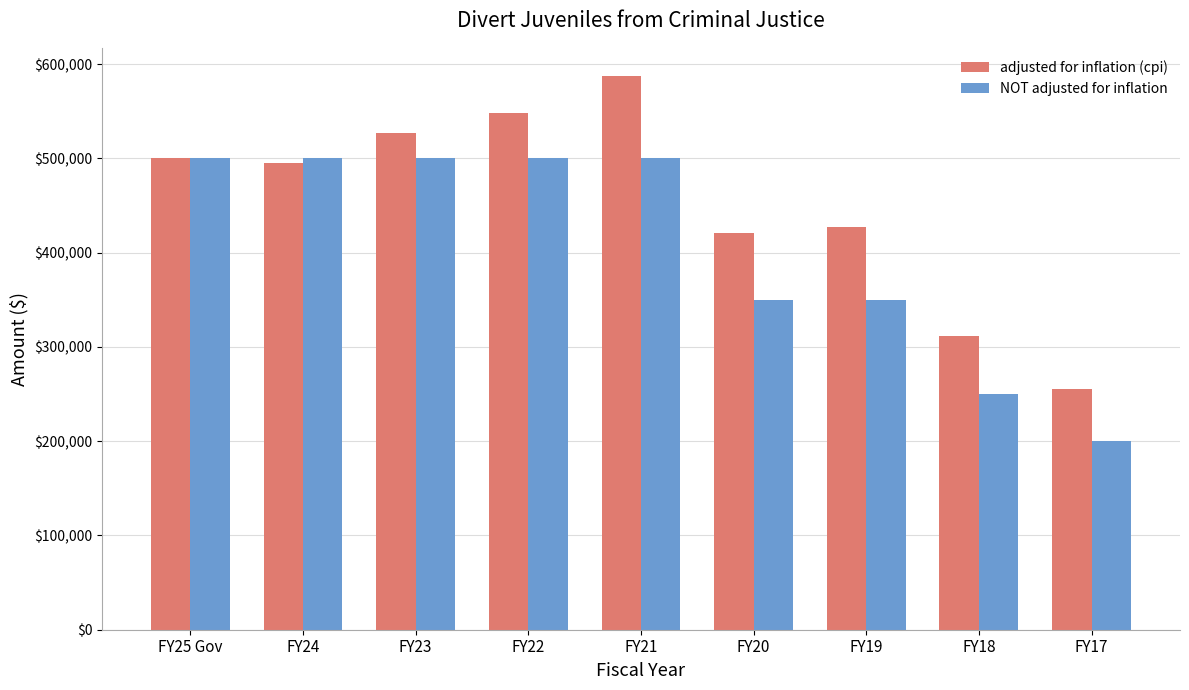

What is the difference between the maximum and second lowest values in the NOT adjusted for inflation series?

250000